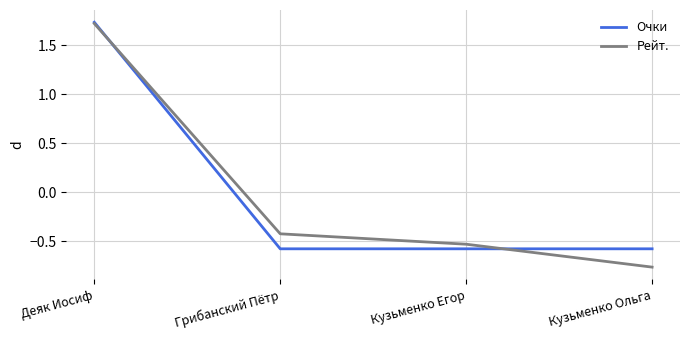

What are all the series names shown in the legend?

Очки, Рейт.